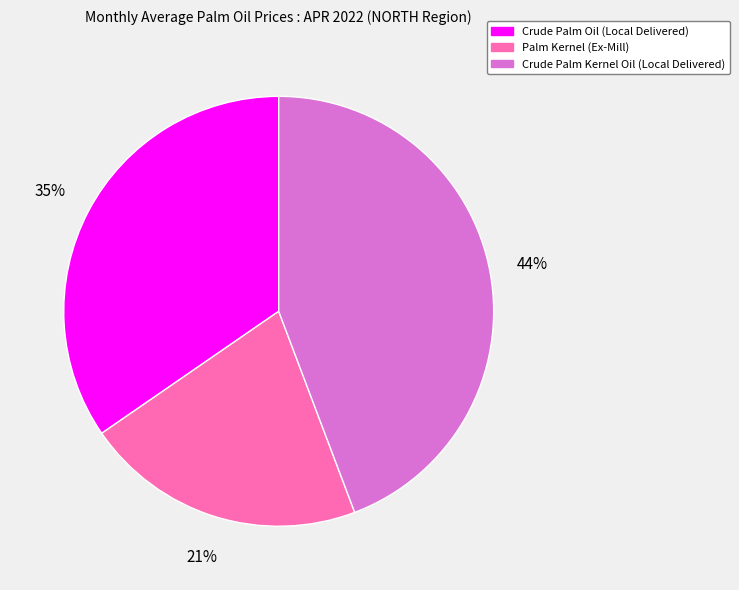

To the nearest percent, what is the difference between the largest and smallest slice percentages?

23%